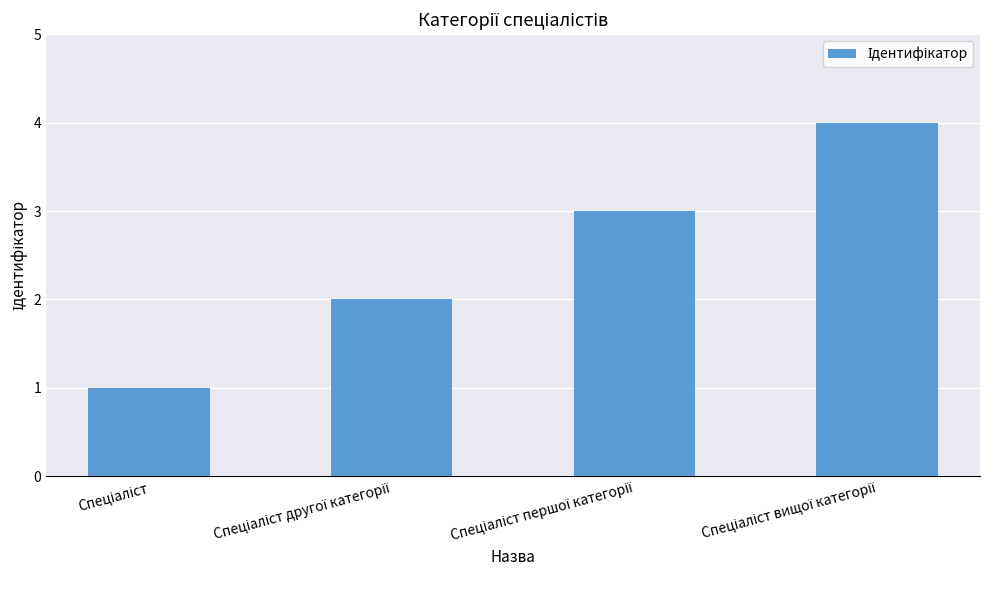

What is the difference between the maximum and minimum values?

3